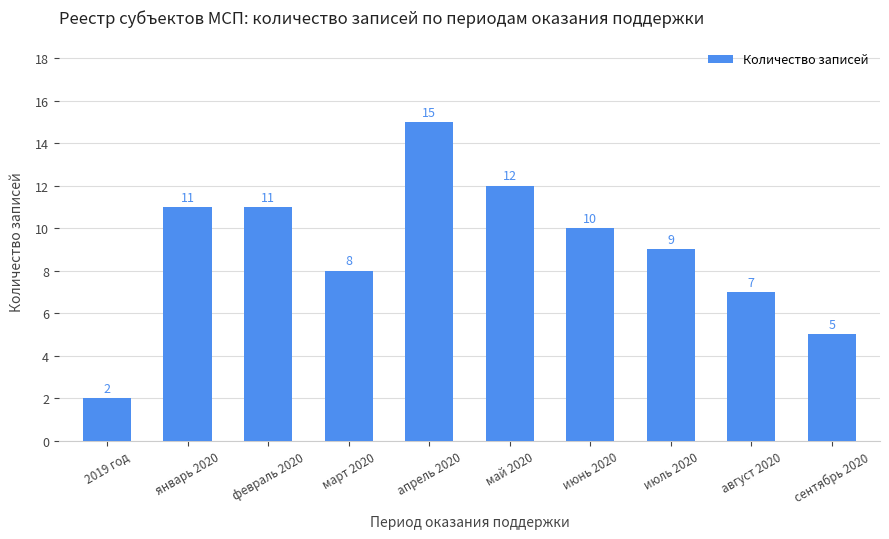

True or false: the data shows 6 at январь 2020.

False